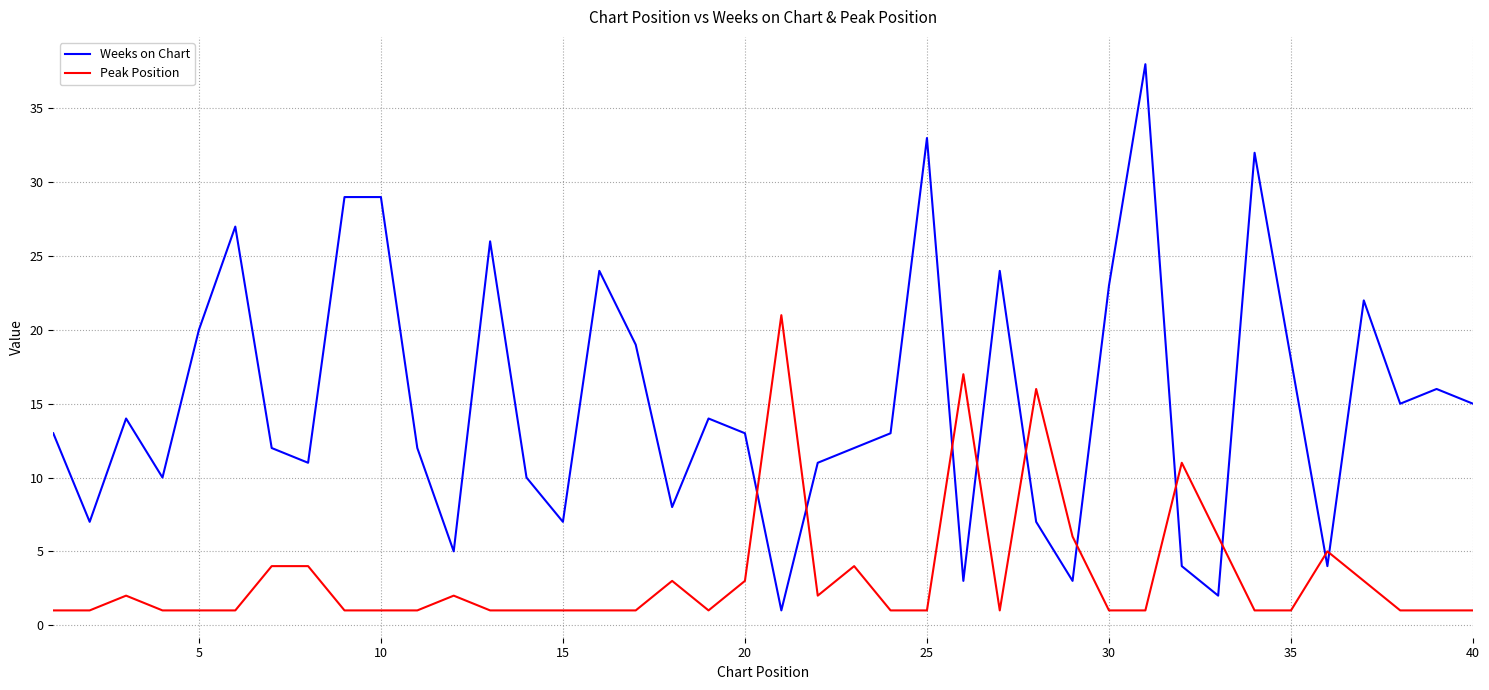

What is the difference between the maximum and second lowest values in the Weeks on Chart series?

36